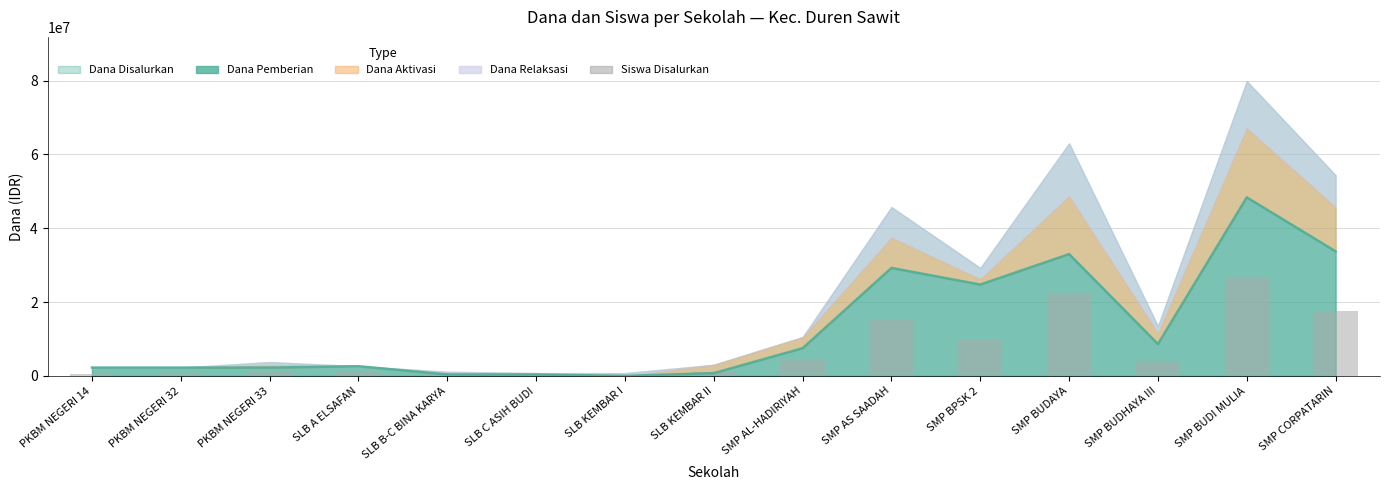

Between SLB KEMBAR I and SMP BUDAYA, which is larger?

SMP BUDAYA